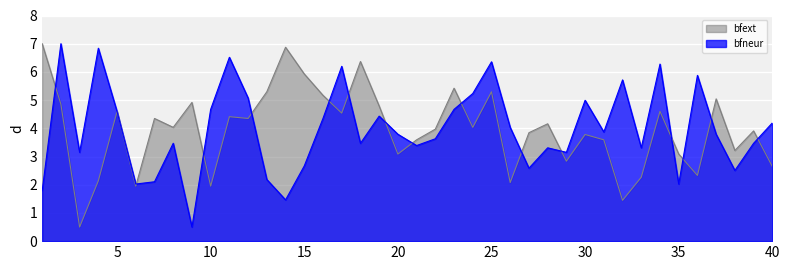

The bfext series shows 6.3 at 27. True or false?

False